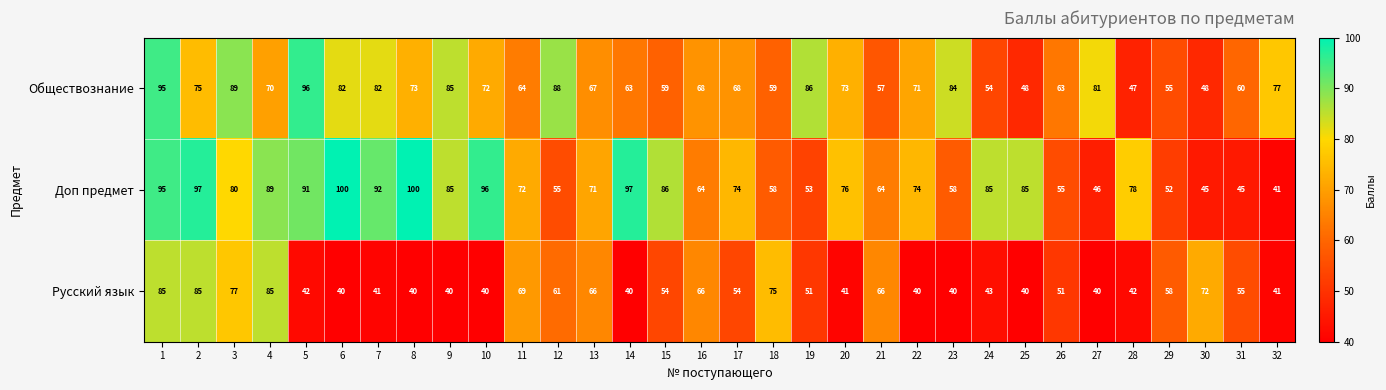

What is the difference between the maximum and second lowest values in the Обществознание series?

48